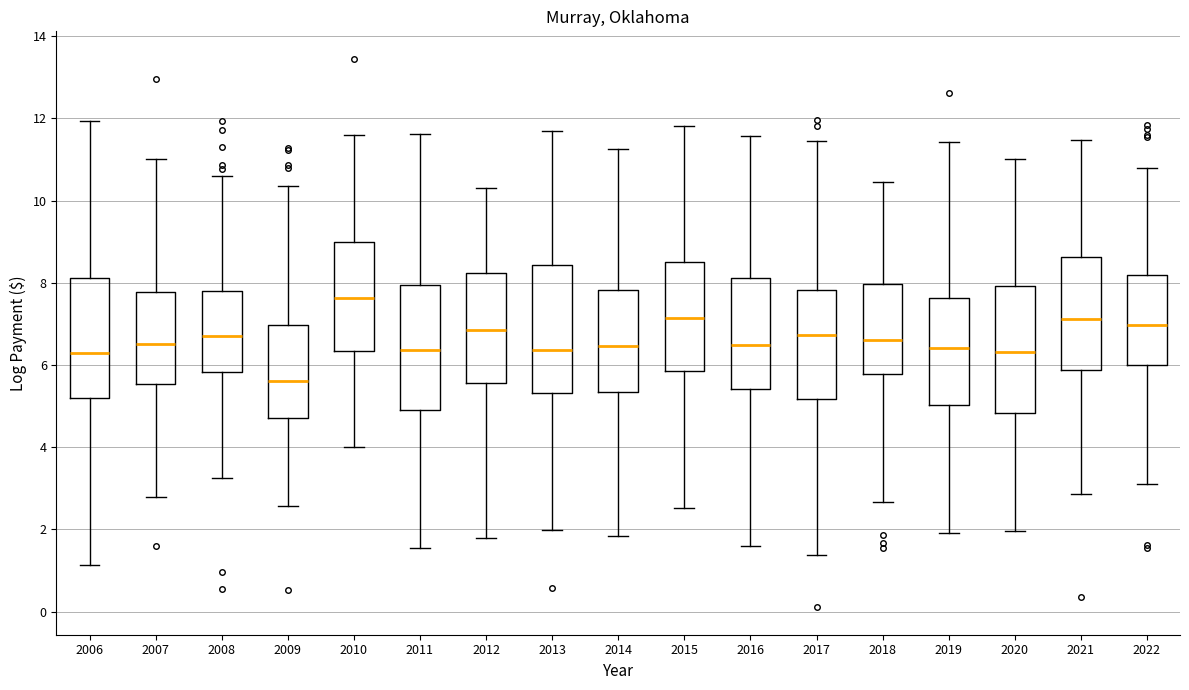

Where is the lower edge of the box at x = 2011 on the y-axis? The values are not printed on the chart, so give them approximately, as read against the axis.

5.0